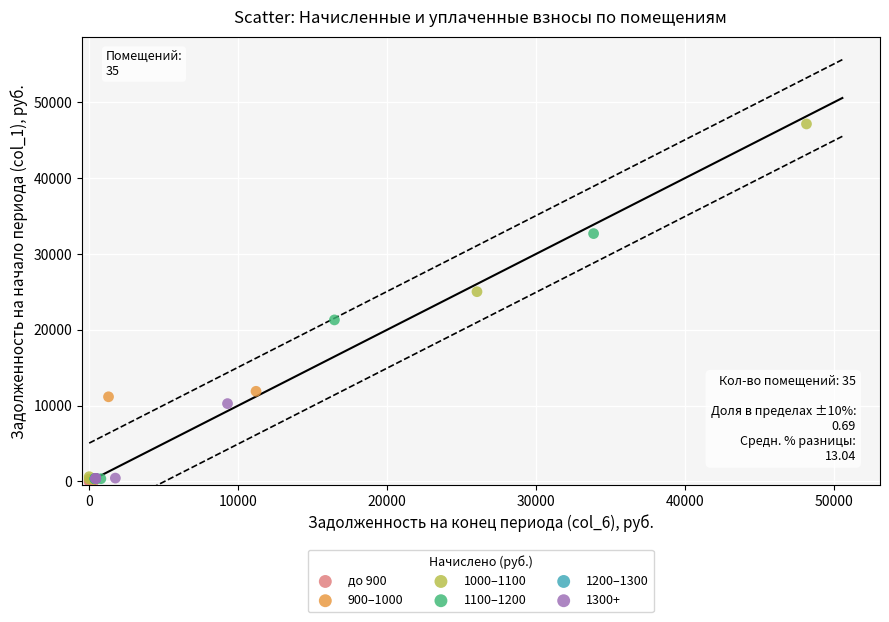

What are all the series names shown in the legend?

до 900, 900–1000, 1000–1100, 1100–1200, 1200–1300, 1300+